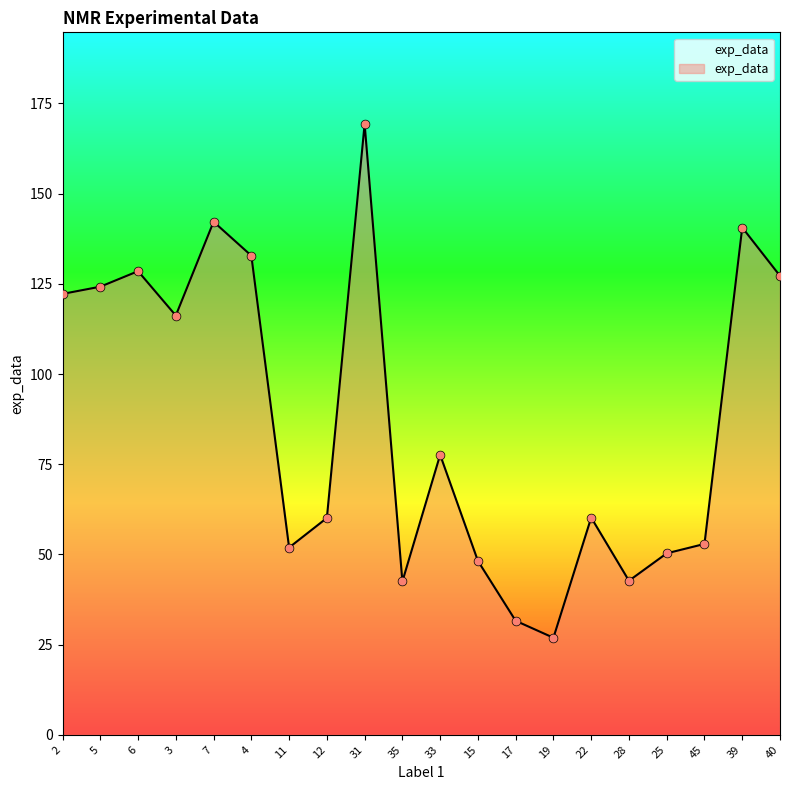

What is the change in value from 6 to 28?

-85.8